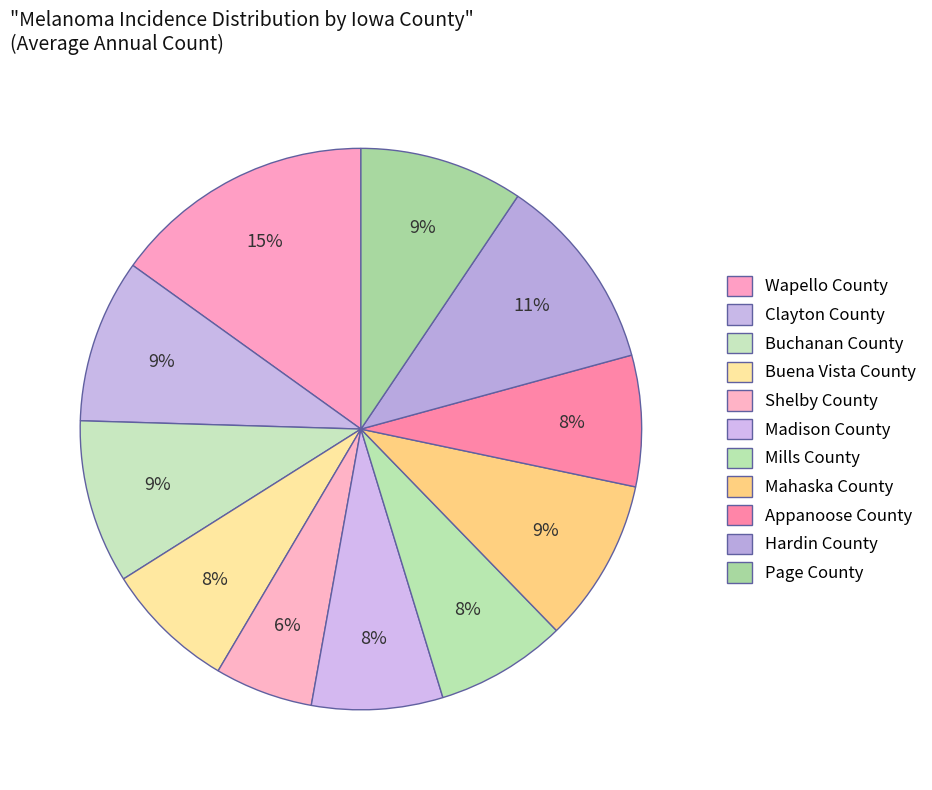

How many segments does this pie chart have?

11